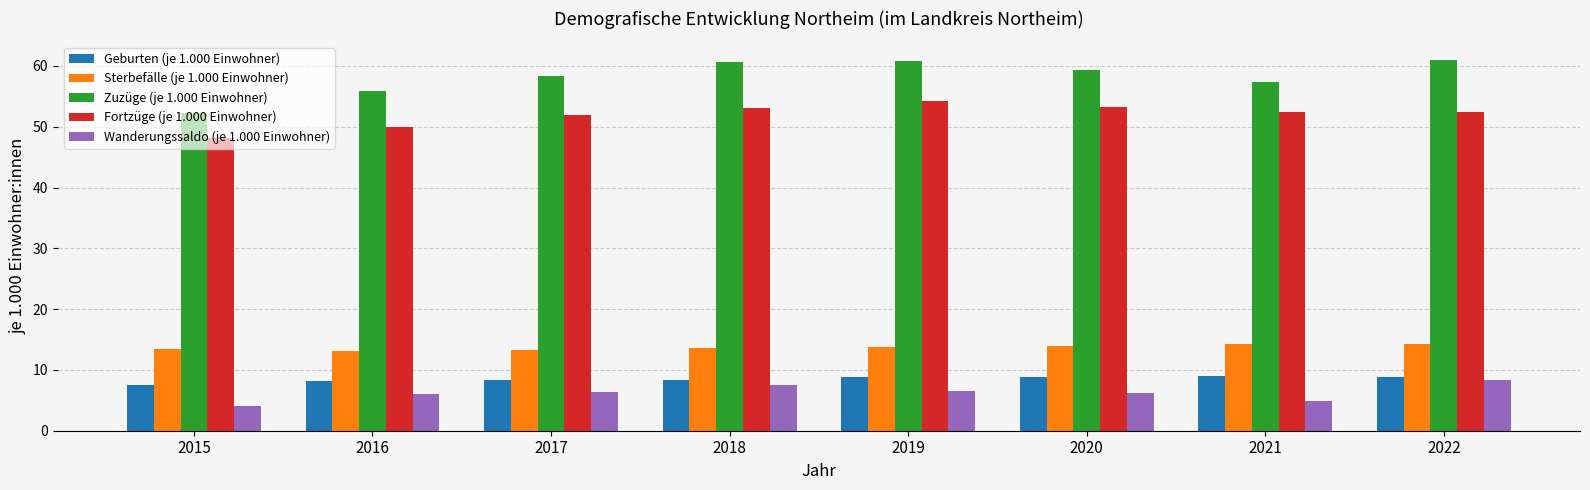

How many bars are there in each group?

5